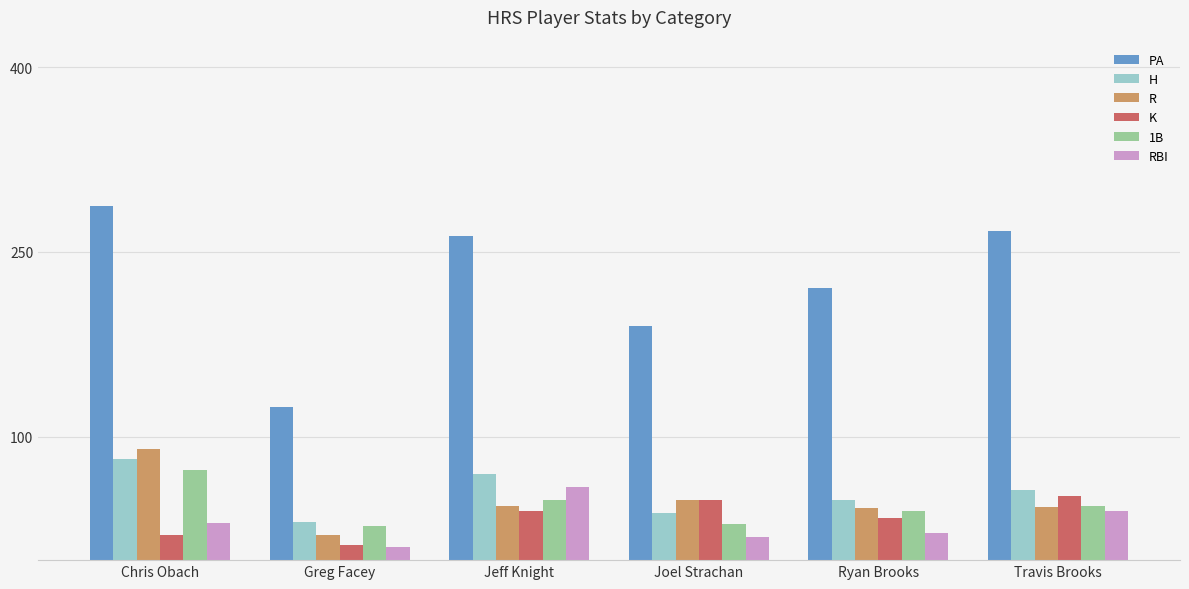

The RBI series shows 21 at Jeff Knight. True or false?

False